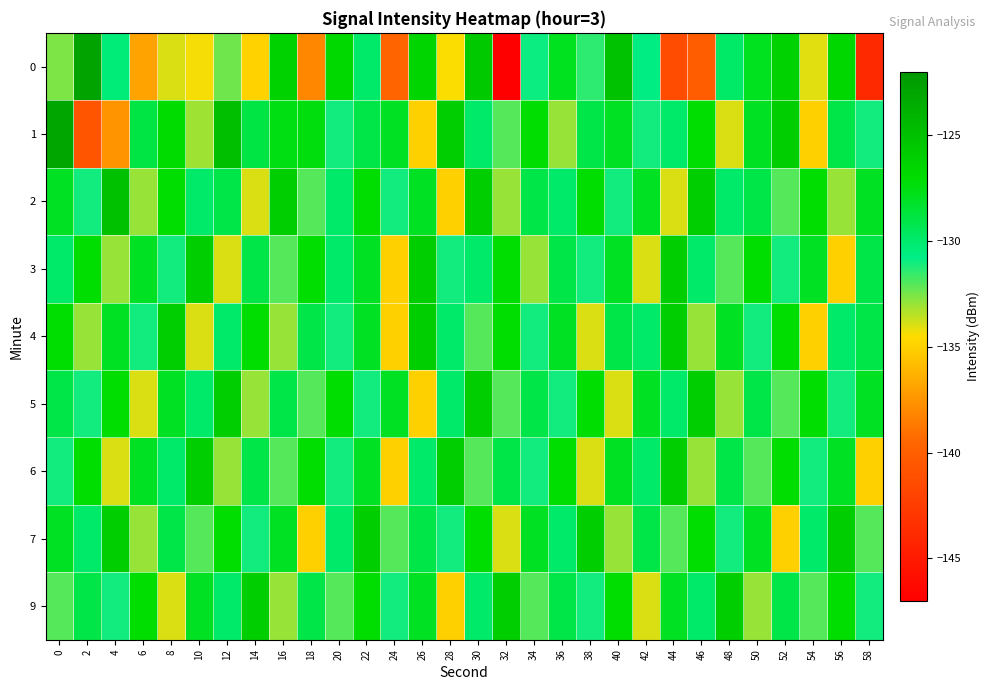

Which label corresponds to the largest value in the chart?

2